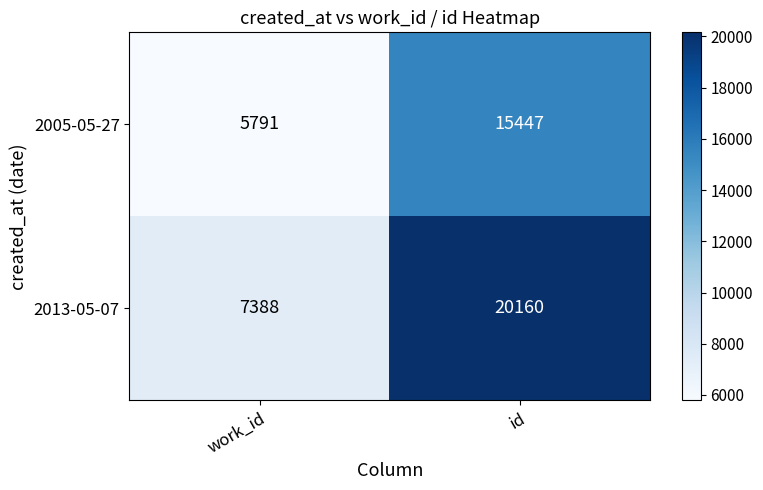

Which series has the widest spread of values?

2013-05-07